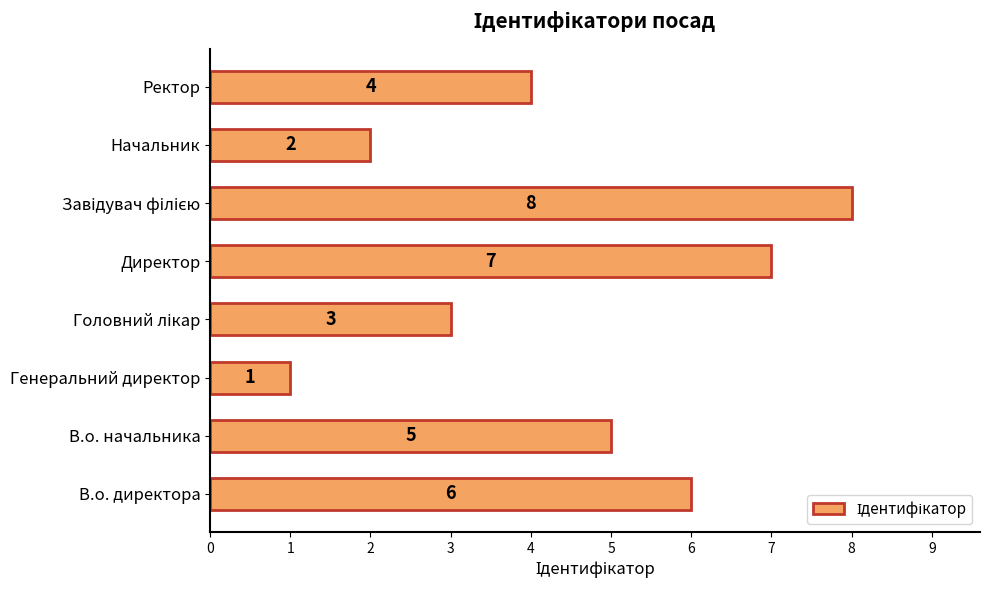

Which category has the lowest value across all series?

Генеральний директор